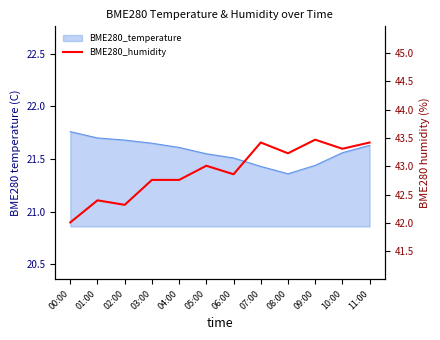

True or false: there are more than 2 points higher than both neighbors.

True